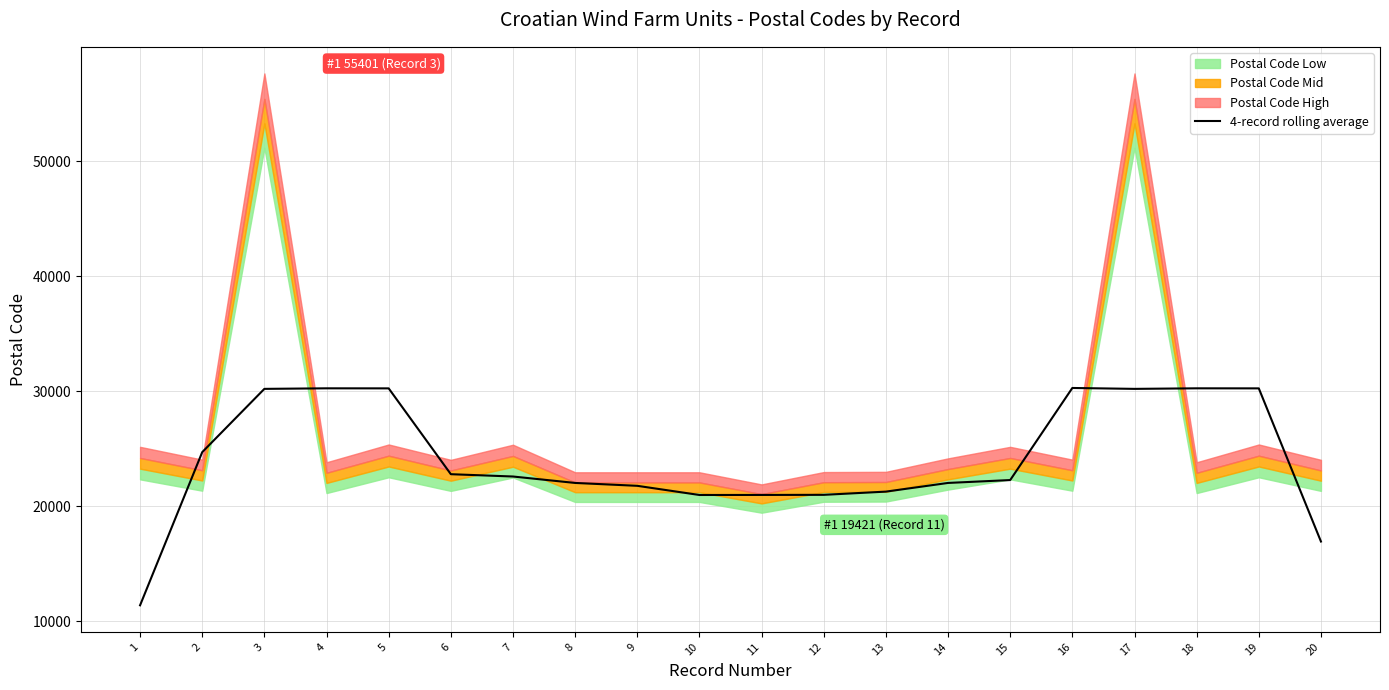

The chart shows a value of 41714.9 at 16. True or false?

False